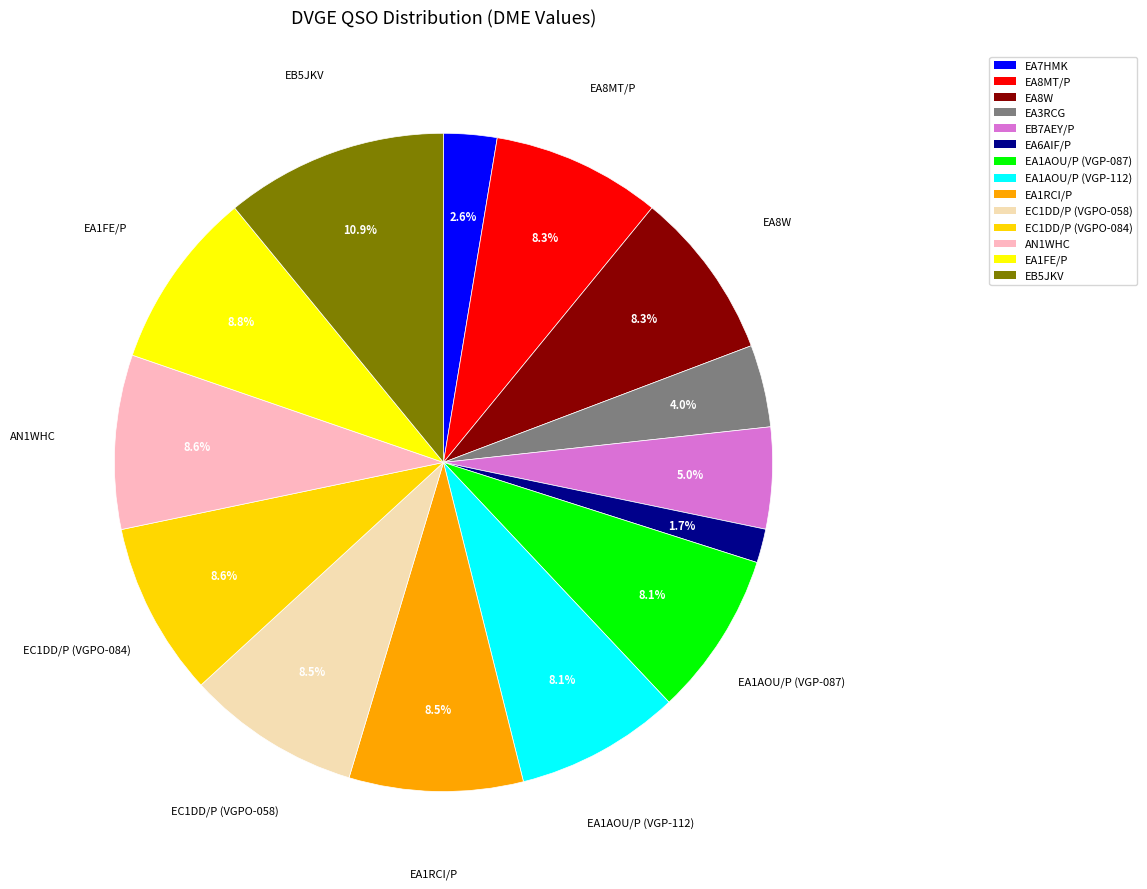

To the nearest percent, what portion does EA8W represent?

8%